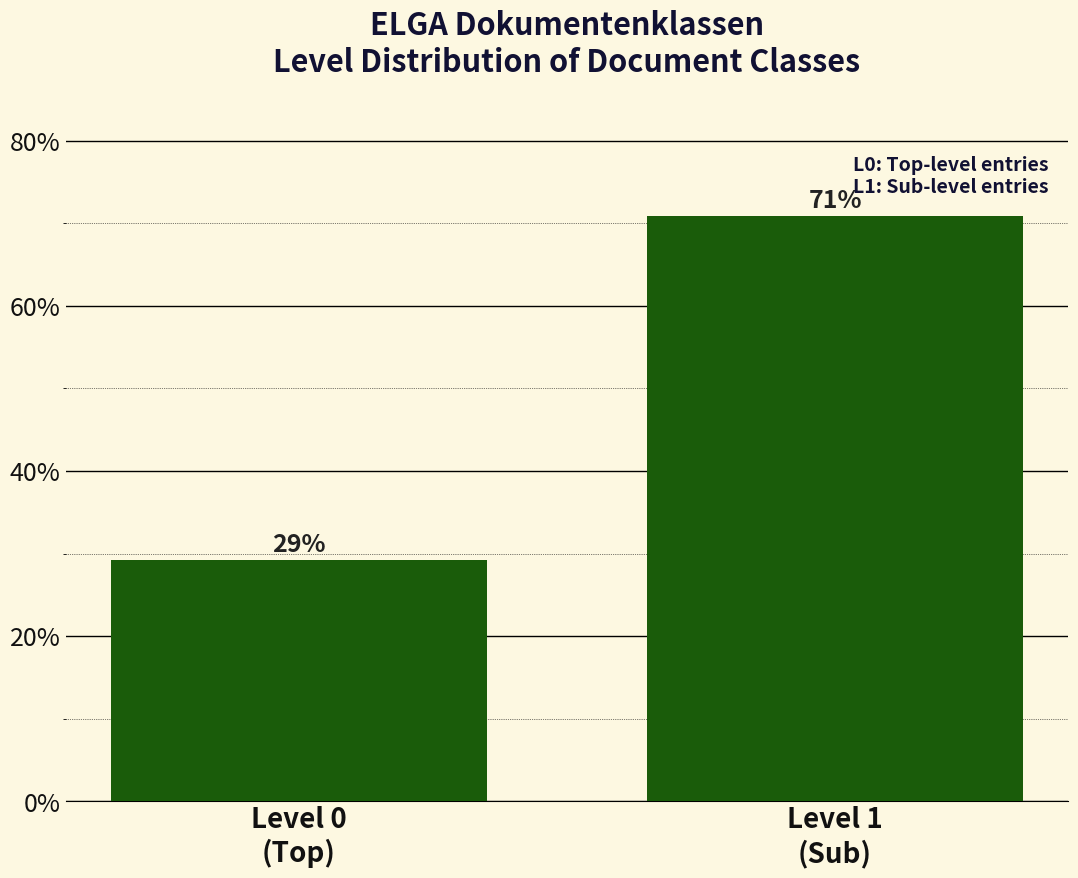

What is the value of the 2nd bar from the left?

70.8